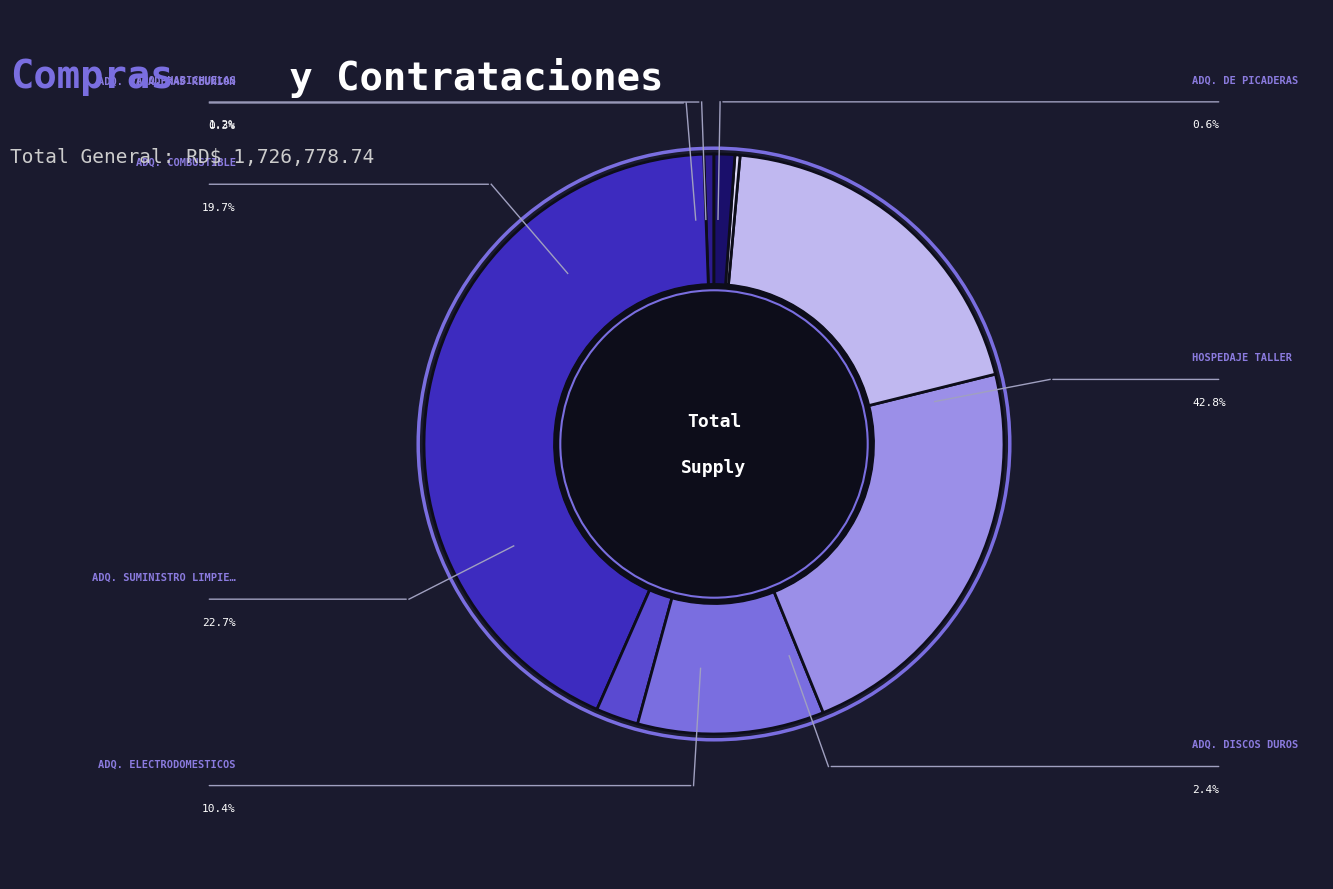

Is there any slice that represents more than half of the pie?

No